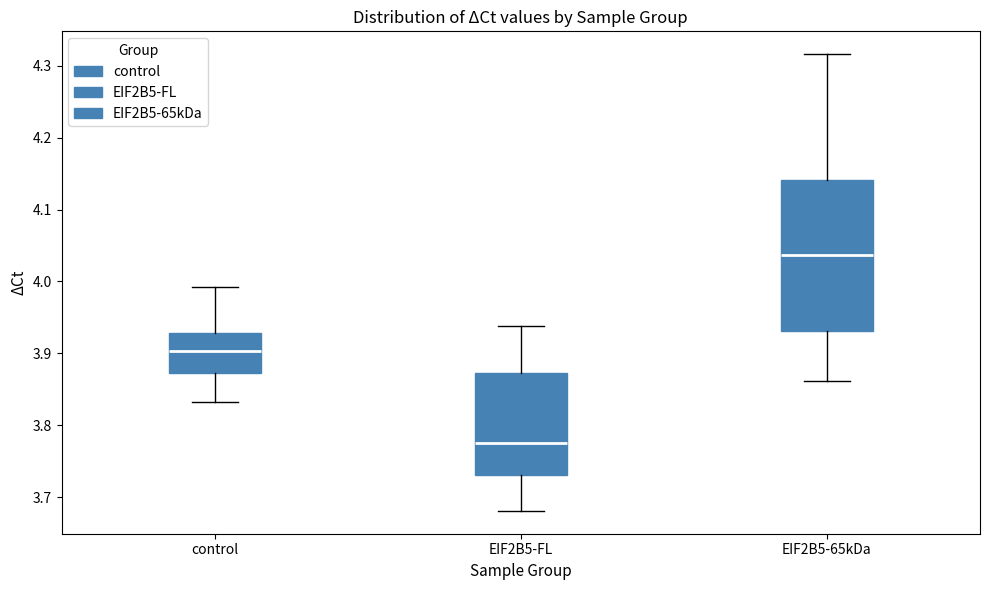

Which box's median line is the lowest?

EIF2B5-FL